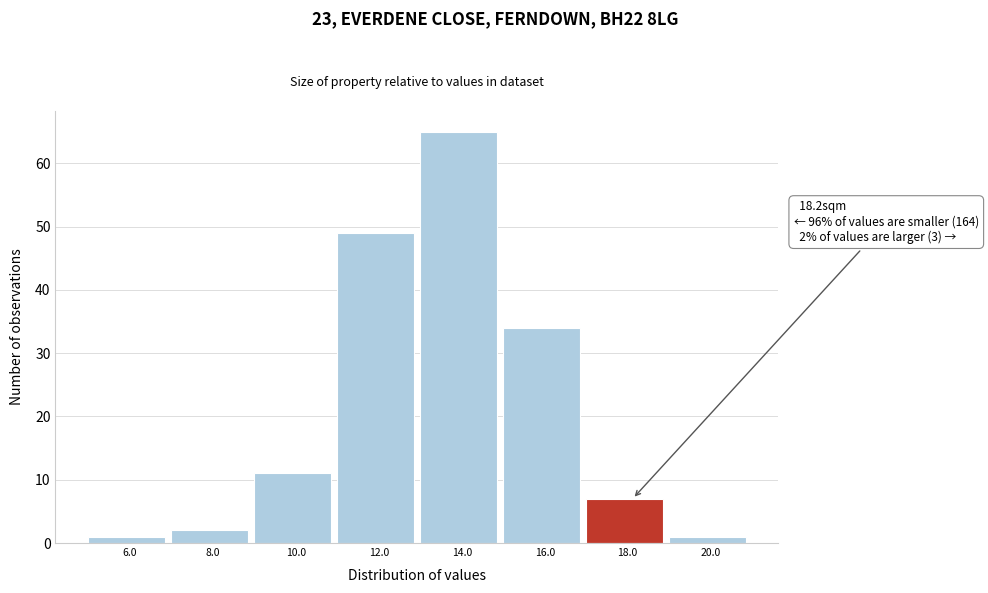

Reading left to right, what are all the values shown in this chart?

1	2	11	49	65	34	7	1